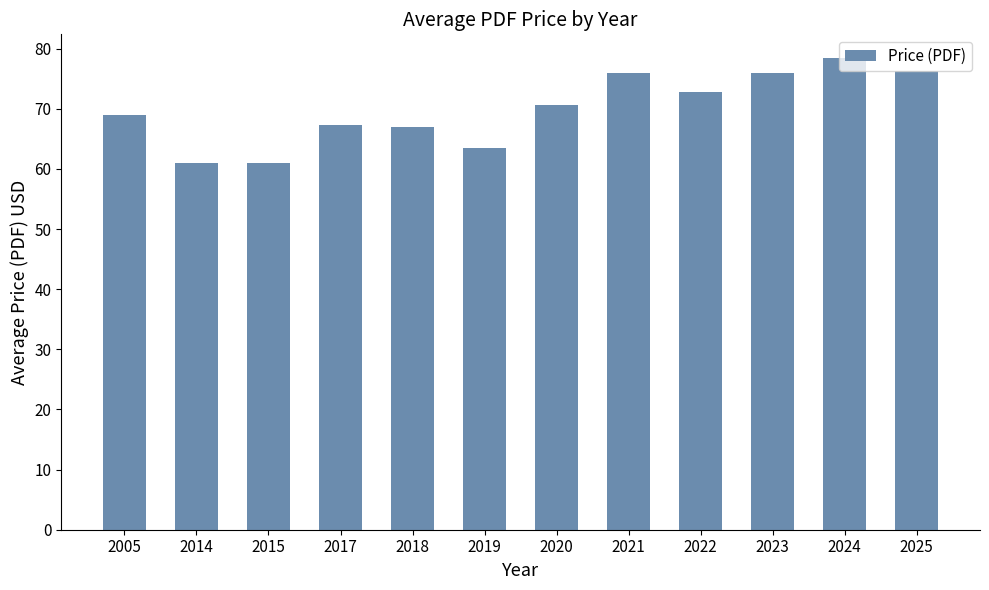

What is the difference between the values at 2022 and 2019?

9.3